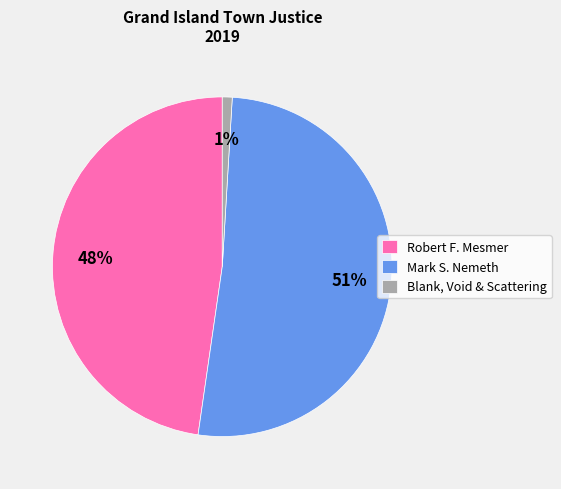

Between Robert F. Mesmer and Blank, Void & Scattering, which is larger?

Robert F. Mesmer